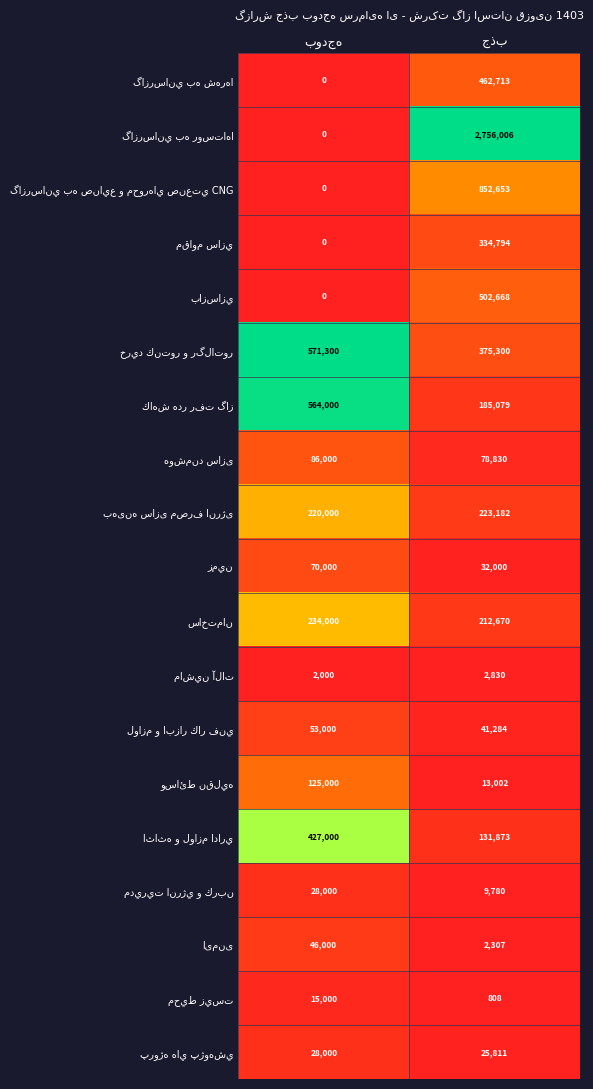

What is the greatest value displayed?

2756006